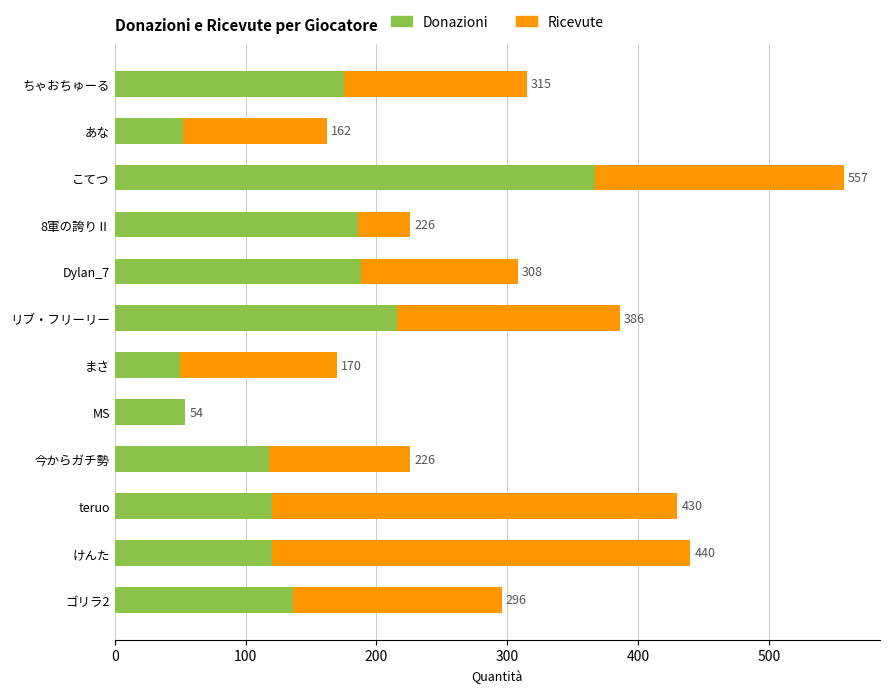

What are all the series names shown in the legend?

Donazioni, Ricevute